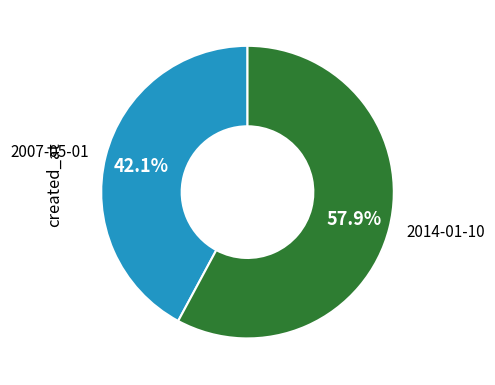

Between 2014-01-10 and 2007-05-01, which is larger?

2014-01-10